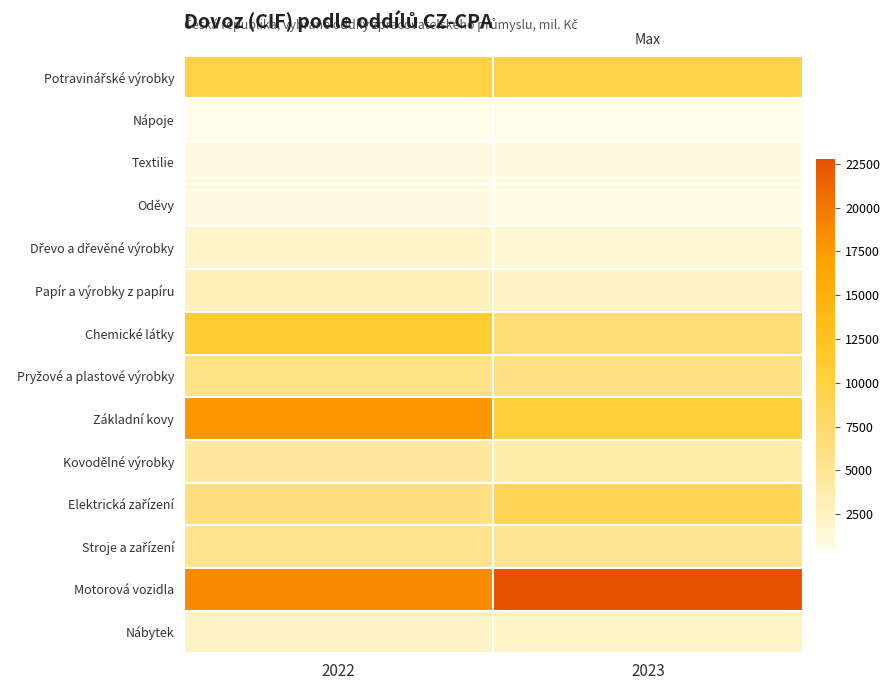

List the series in order of their peak value, lowest first.

Nápoje, Oděvy, Textilie, Dřevo a dřevěné výrobky, Nábytek, Papír a výrobky z papíru, Kovodělné výrobky, Stroje a zařízení, Pryžové a plastové výrobky, Elektrická zařízení, Potravinářské výrobky, Chemické látky, Základní kovy, Motorová vozidla